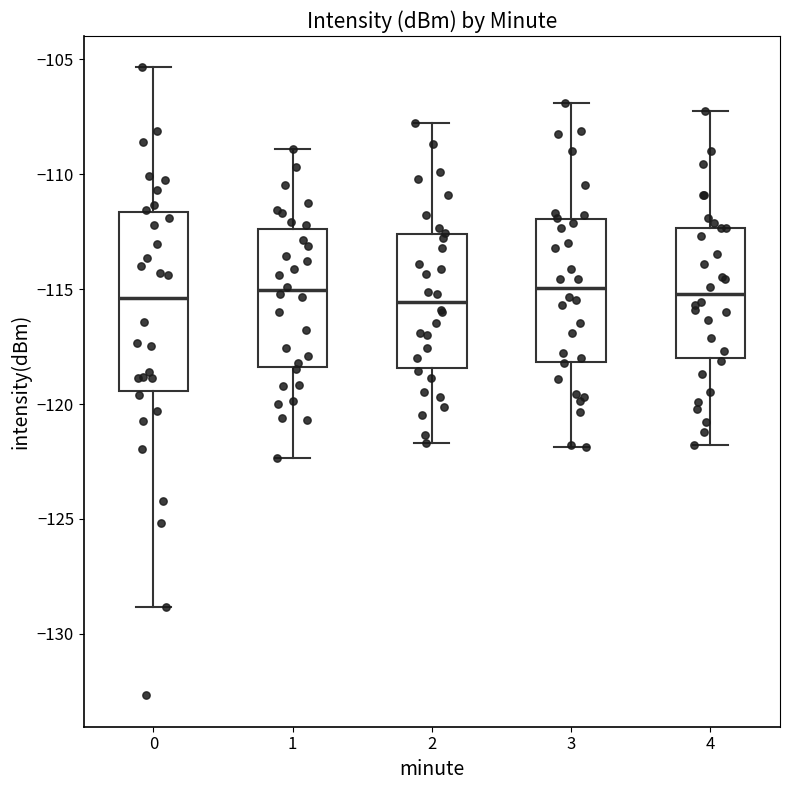

Reading left to right, read every box against the y-axis: the position of its median line, the range the box covers, and the ends of its whiskers. The values are not printed on the chart, so give them approximately, as read against the axis.

0: median -115.5, box -119.5 to -111.5, whiskers -129.0 to -105.5
1: median -115.0, box -118.5 to -112.5, whiskers -122.5 to -109.0
2: median -115.5, box -118.5 to -112.5, whiskers -121.5 to -108.0
3: median -115.0, box -118.0 to -112.0, whiskers -122.0 to -107.0
4: median -115.0, box -118.0 to -112.5, whiskers -122.0 to -107.0